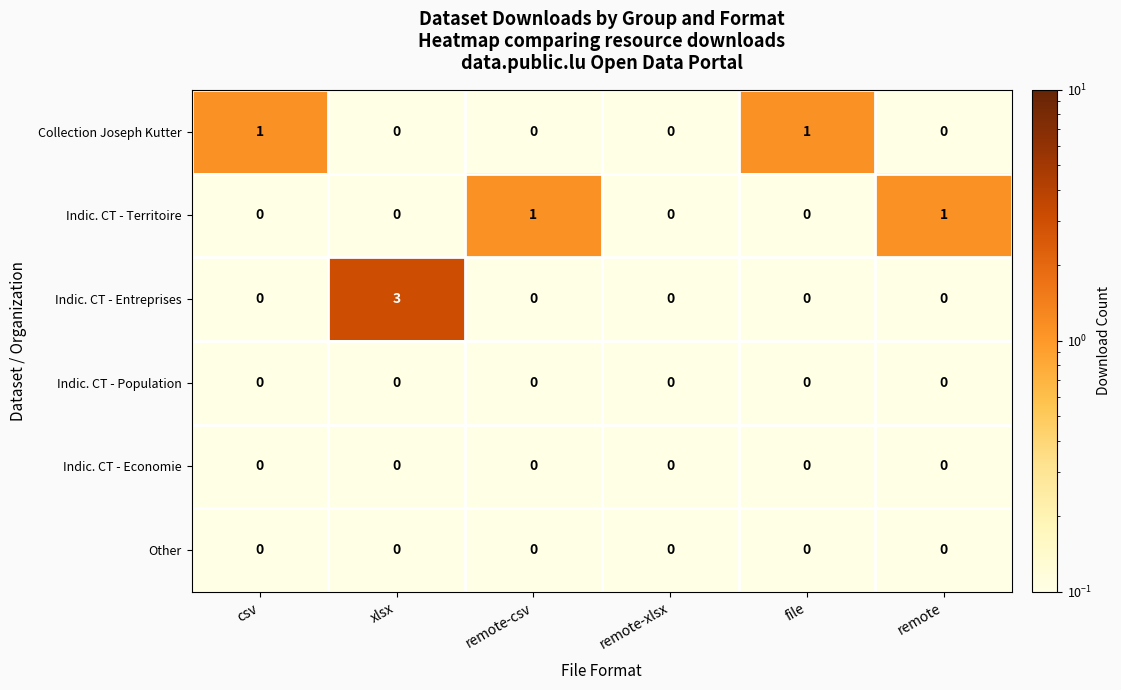

The value of Indic. CT - Territoire at xlsx is 0. True or false?

True